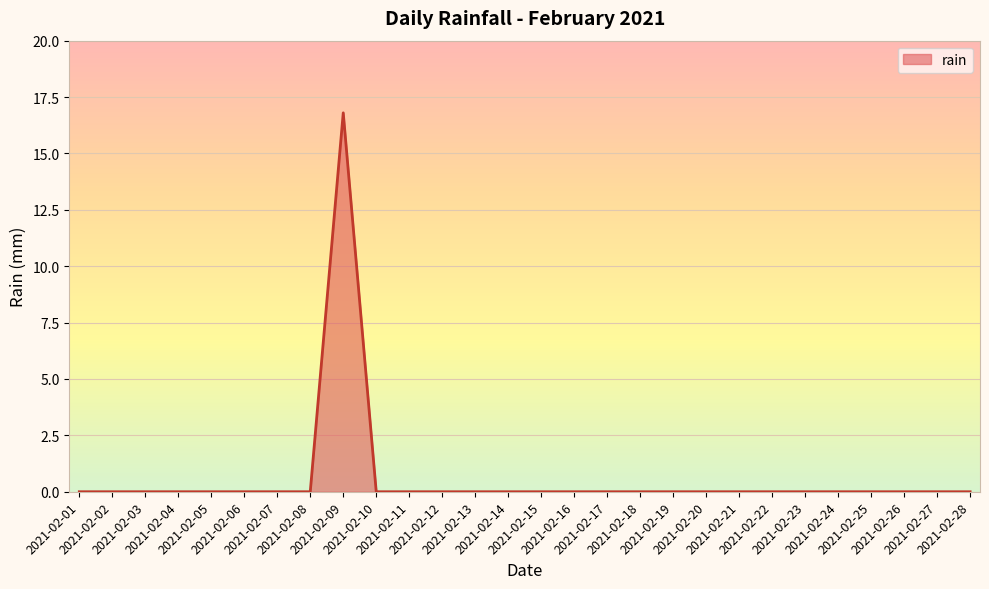

What is the greatest value displayed?

16.8